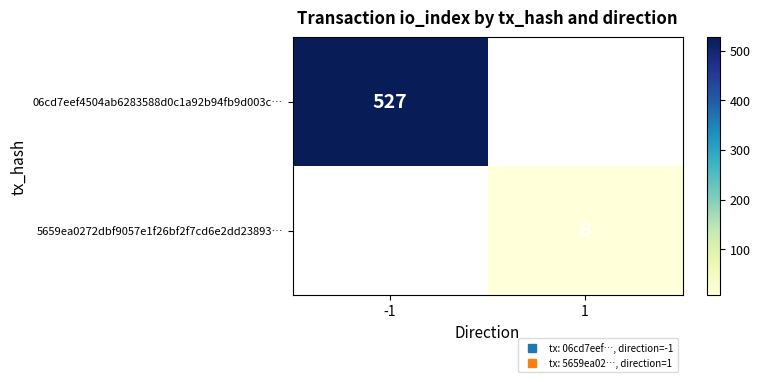

True or false: 5659ea0272dbf9057e1f26bf2f7cd6e2dd23893… has a value of 10.8 at 1.

False